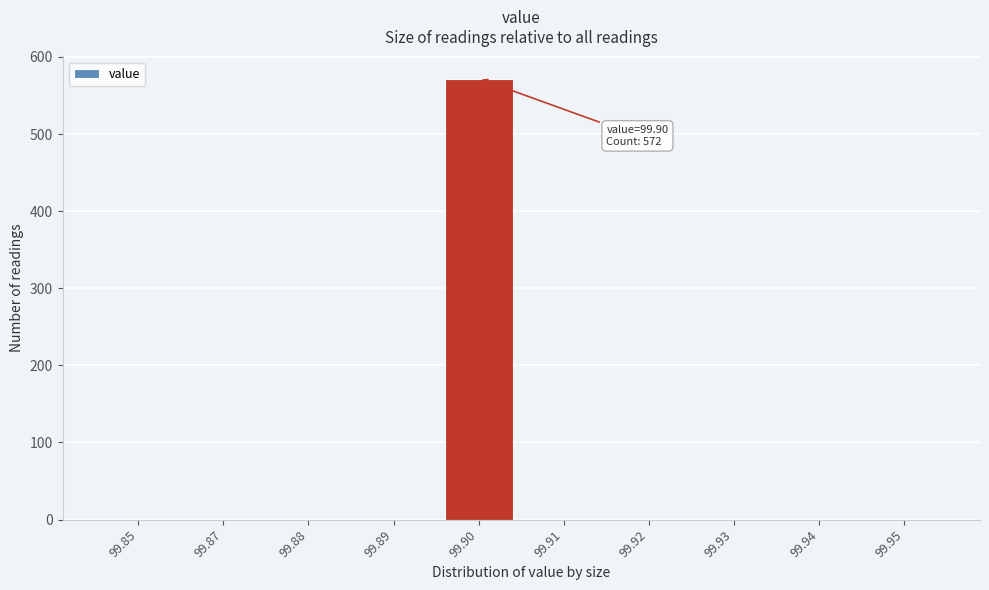

Reading left to right, list all the values displayed in this chart.

99.85=0	99.87=0	99.88=0	99.89=0	99.90=572	99.91=0	99.92=0	99.93=0	99.94=0	99.95=0